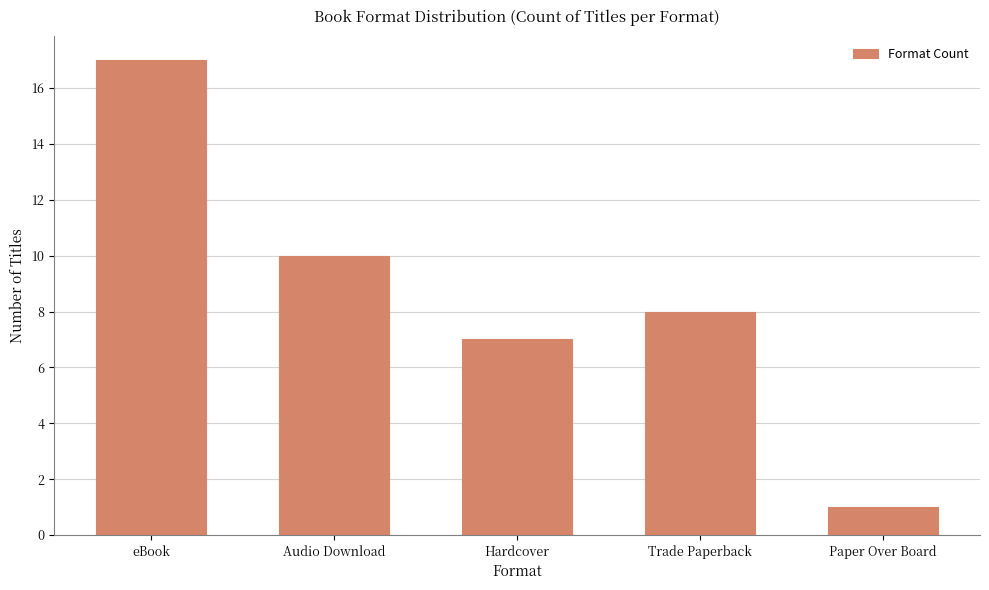

Reading right to left, transcribe all the data shown in this chart.

Paper Over Board=1	Trade Paperback=8	Hardcover=7	Audio Download=10	eBook=17